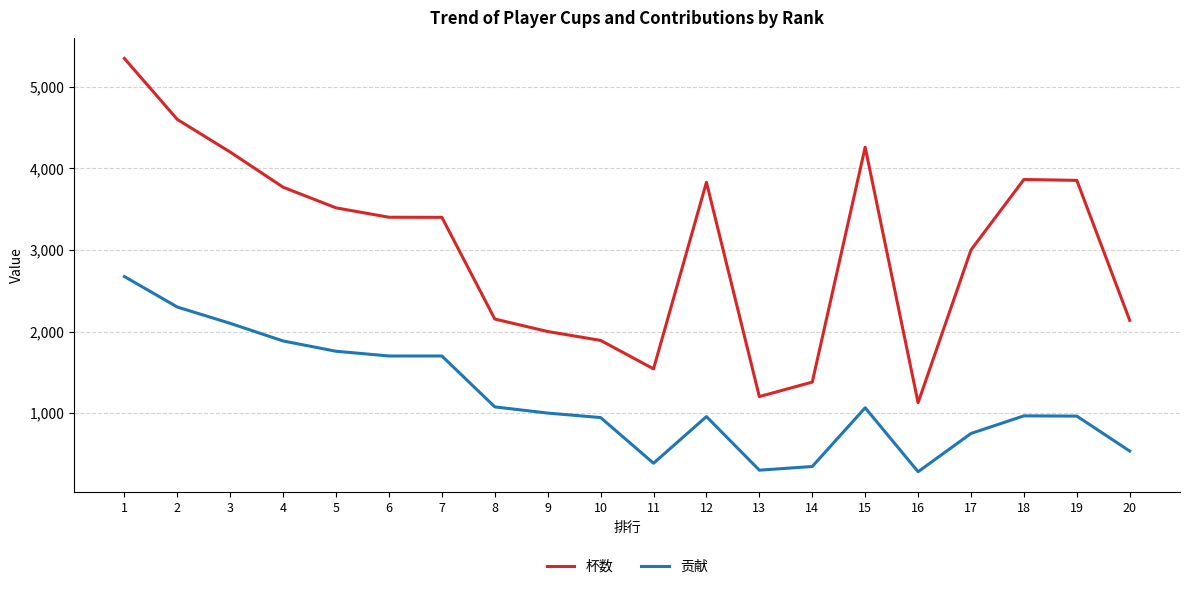

True or false: 贡献 has a value of 966 at 18.

True